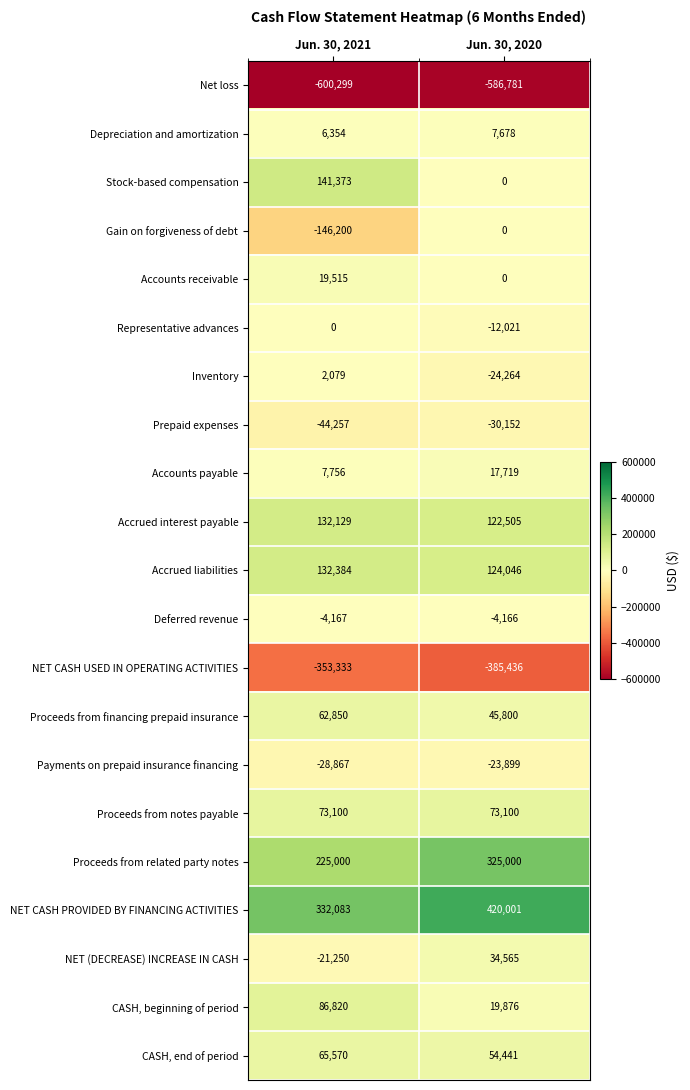

Which category has the highest value across all series?

Jun. 30, 2020